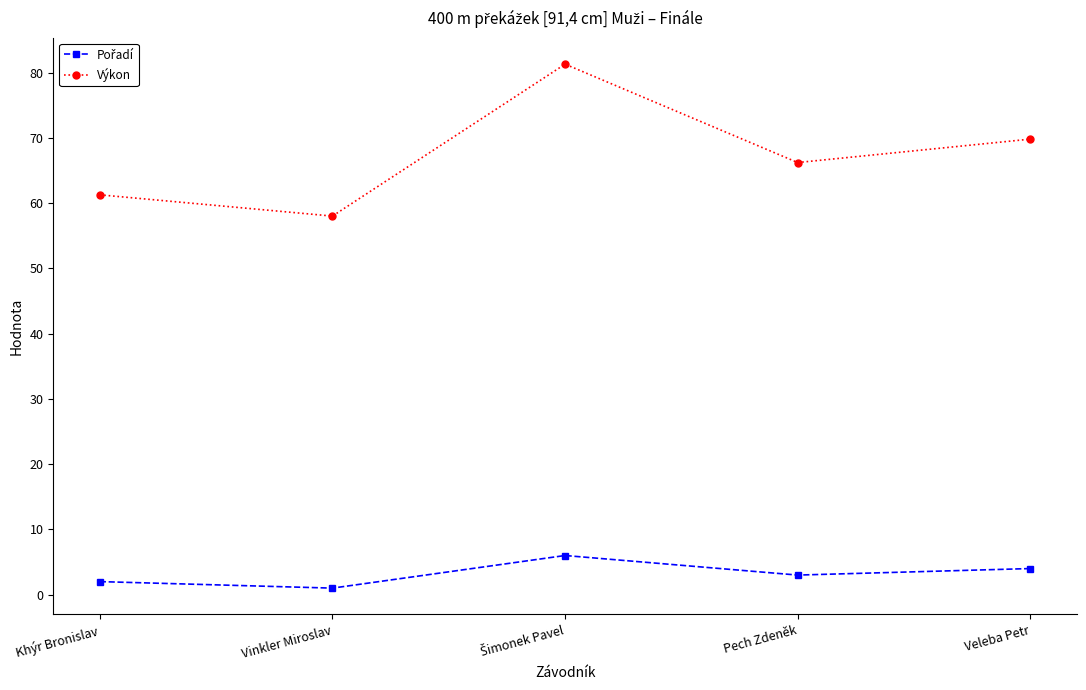

How many interior local valleys does the Výkon series have?

2